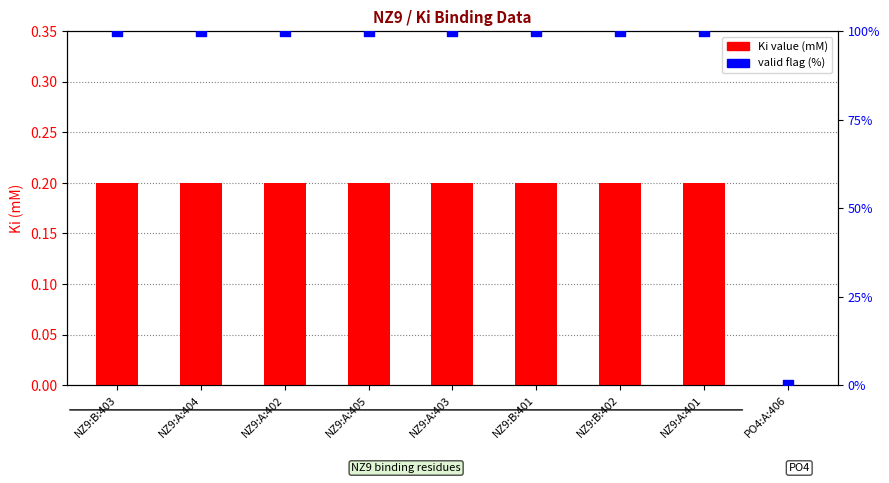

Which series has the largest Y range (max minus min)?

valid flag (%)